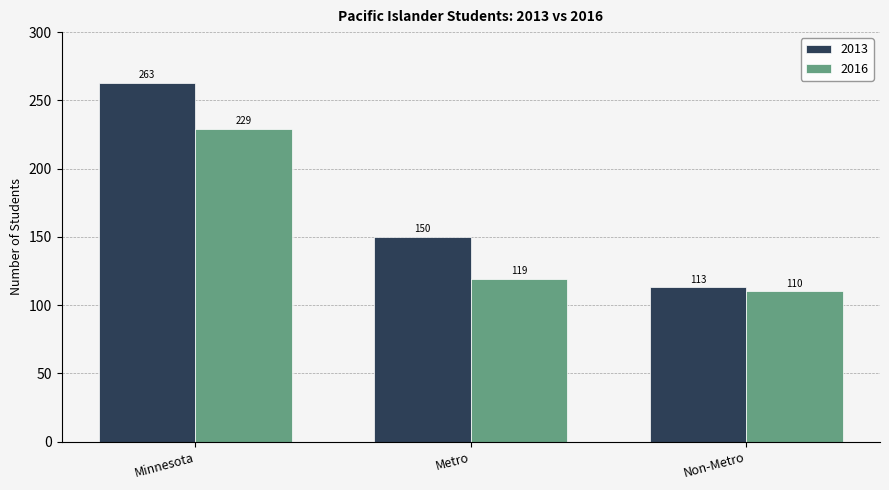

What is the label of the 2nd bar from the left?

Metro